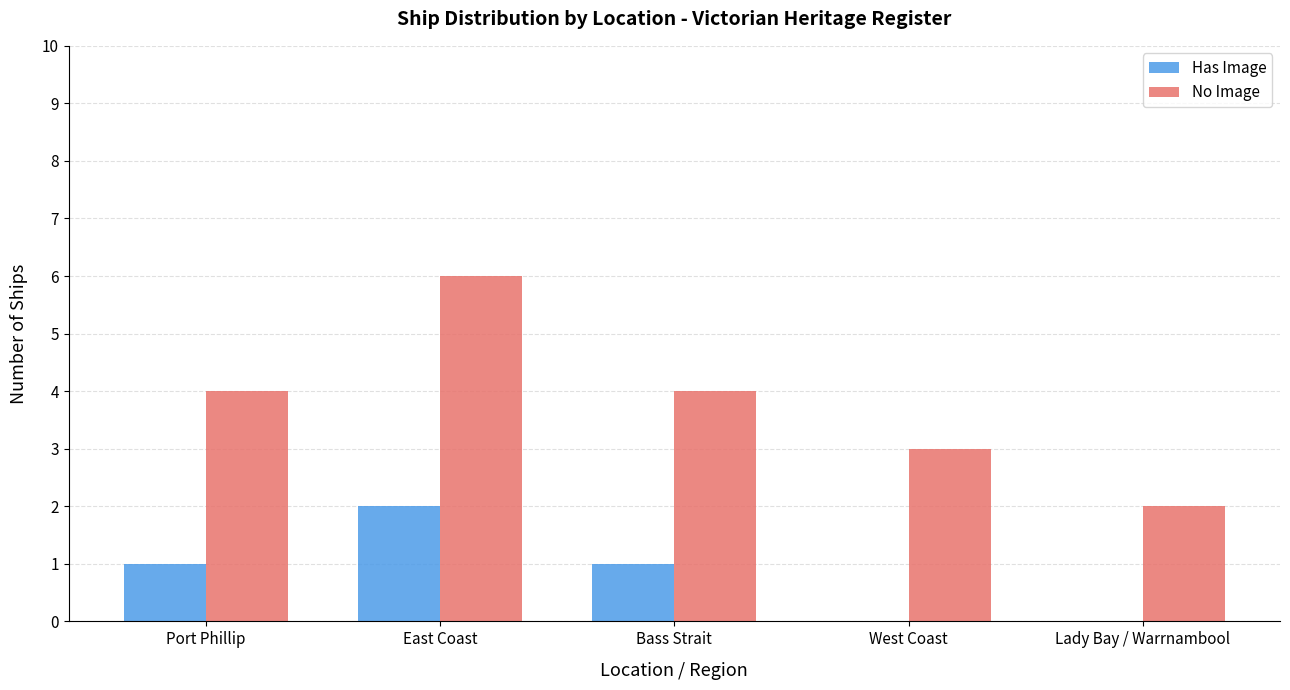

Reading right to left, what are all the values shown in this chart?

Has Image: Lady Bay / Warrnambool=0	West Coast=0	Bass Strait=1	East Coast=2	Port Phillip=1
No Image: Lady Bay / Warrnambool=2	West Coast=3	Bass Strait=4	East Coast=6	Port Phillip=4